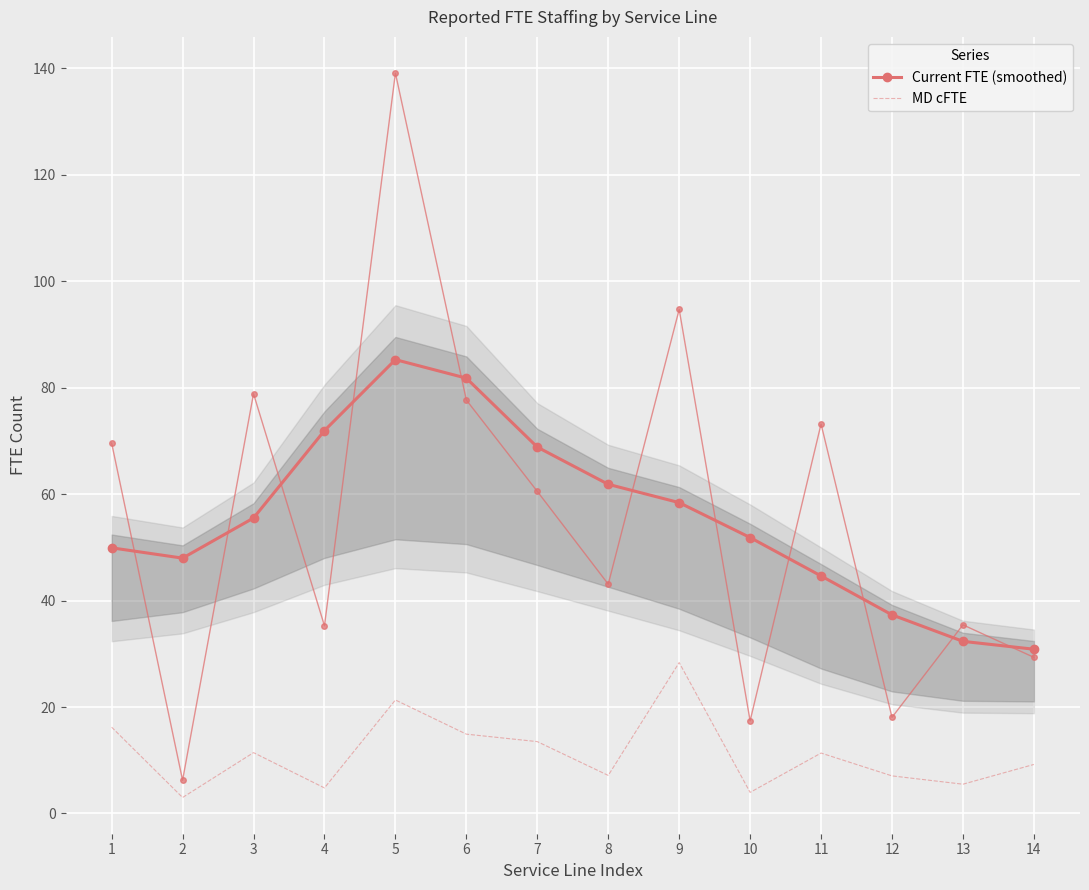

Between 1 and 9, which series saw the biggest shift?

MD cFTE